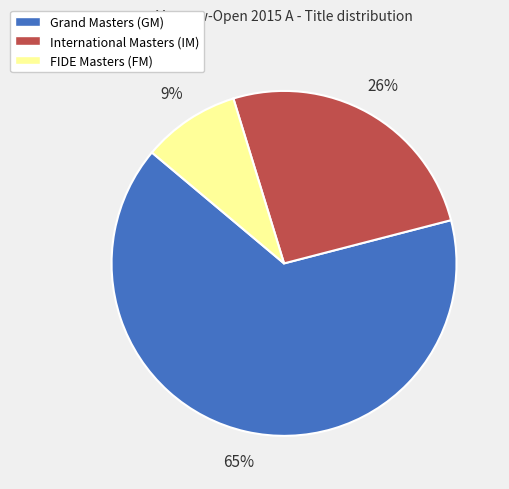

Is there a majority slice in this chart?

Yes